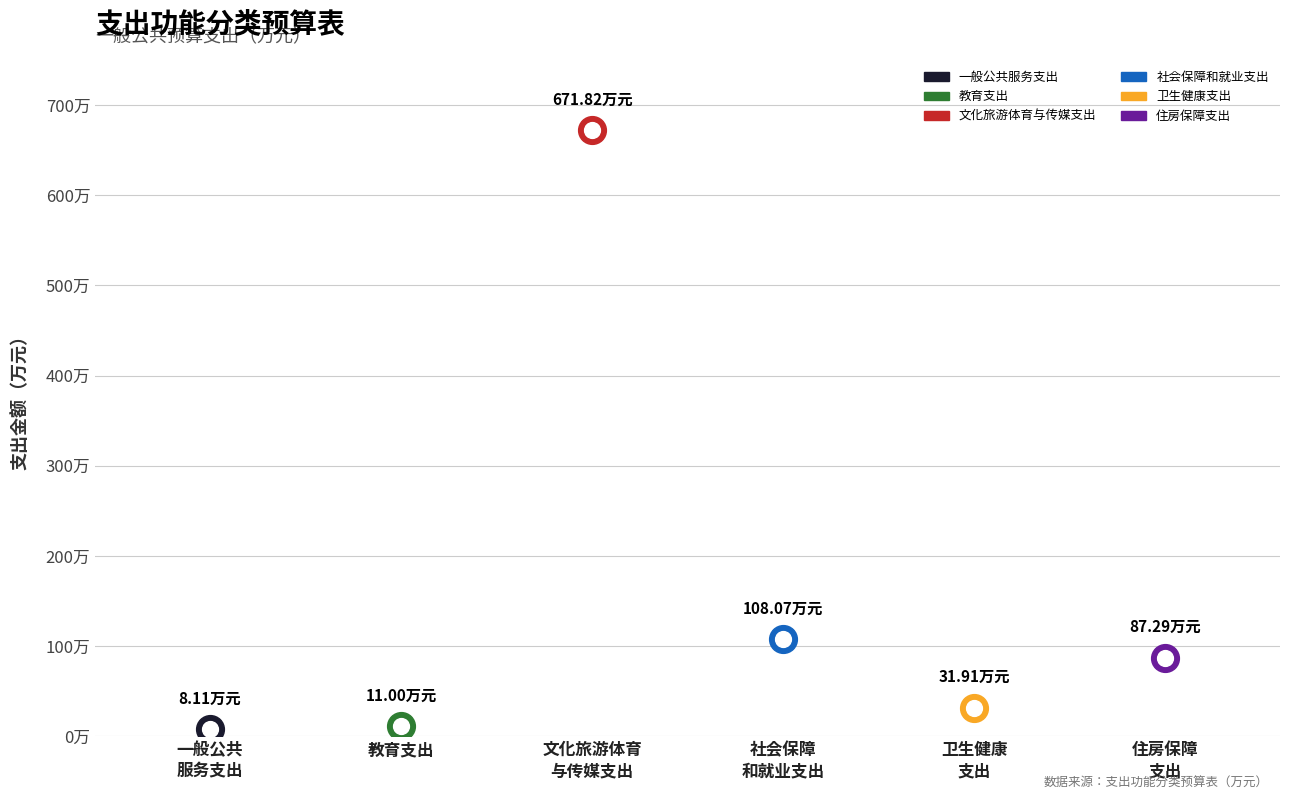

Between 住房保障支出 and 卫生健康支出, which is larger?

住房保障支出